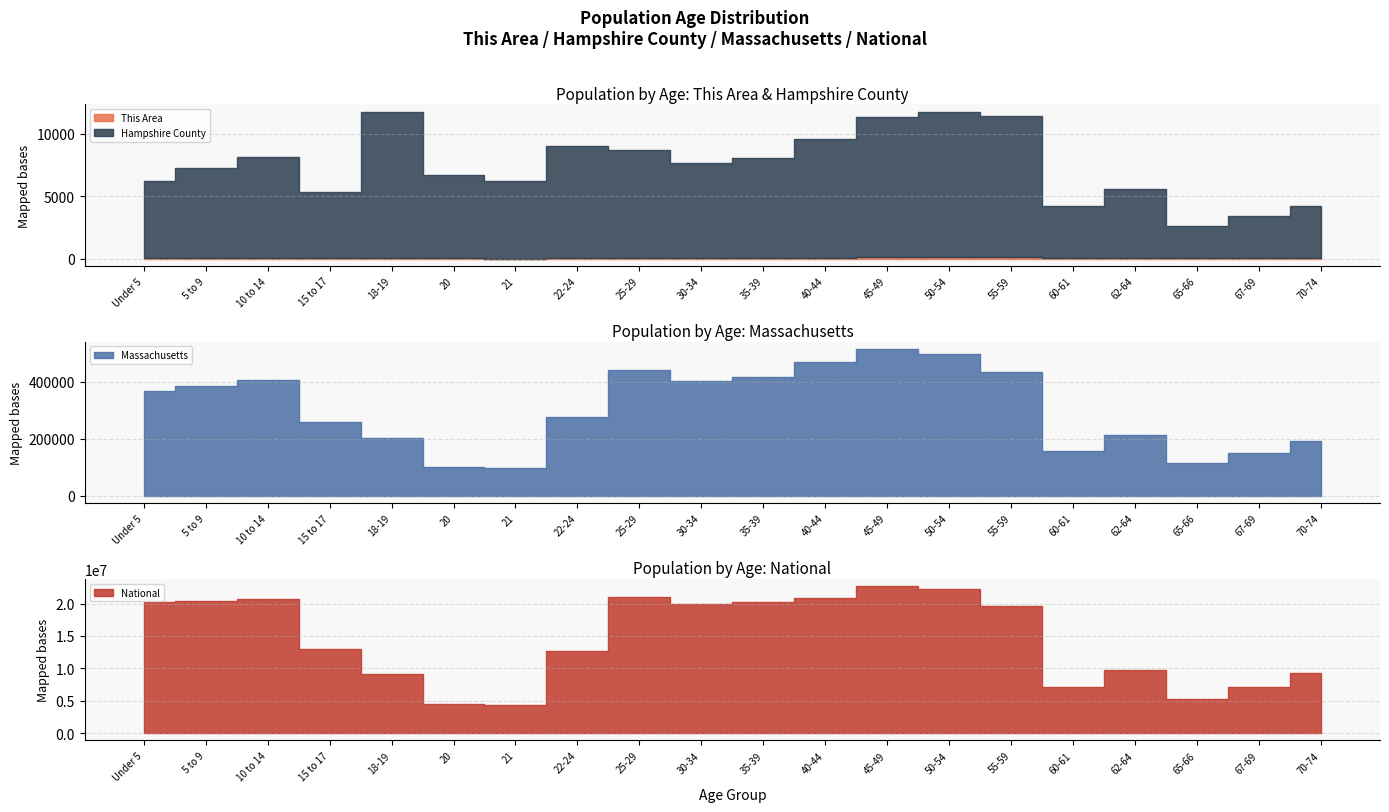

What is the minimum value for National?

4354294